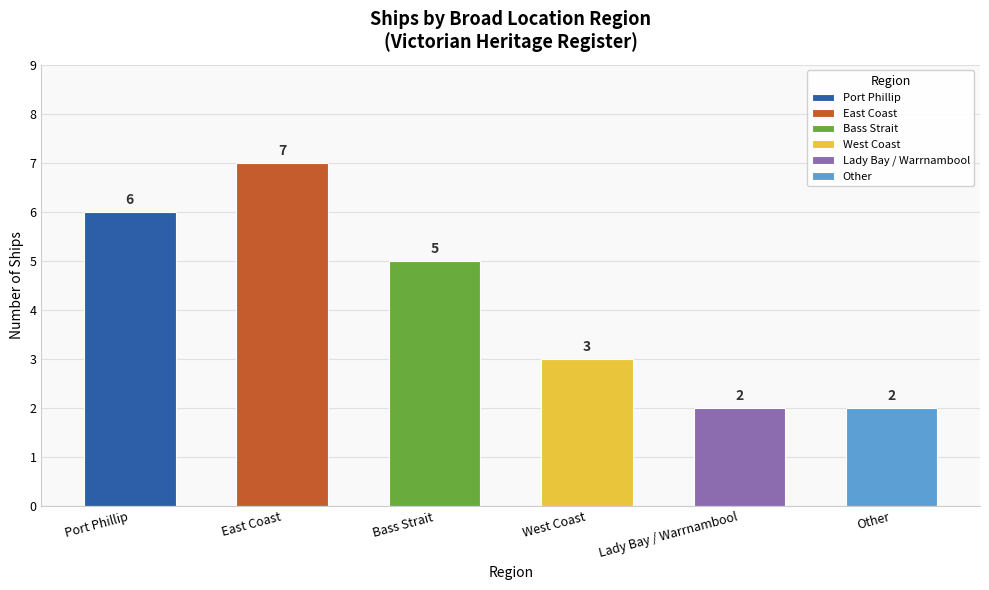

The value at Bass Strait is 5. True or false?

True